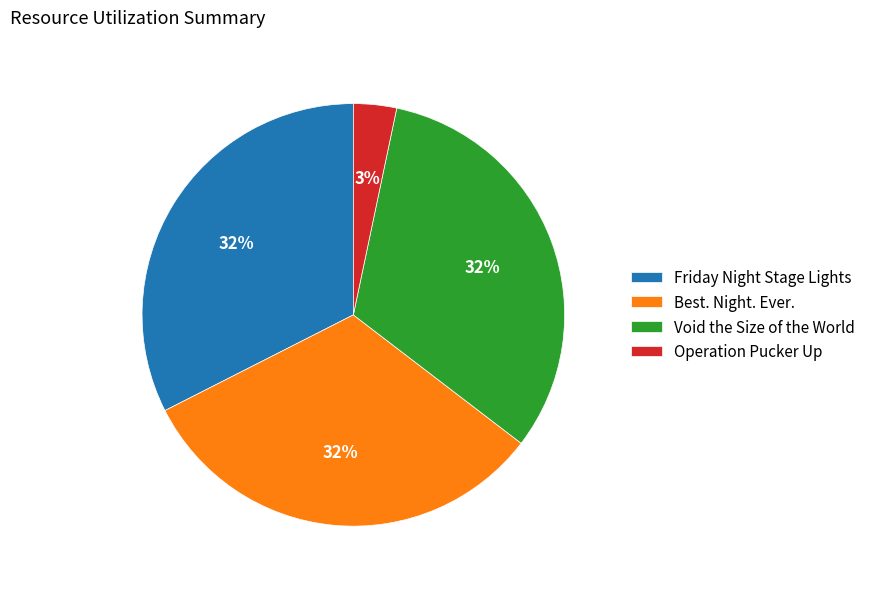

Count the number of slices in the pie.

4